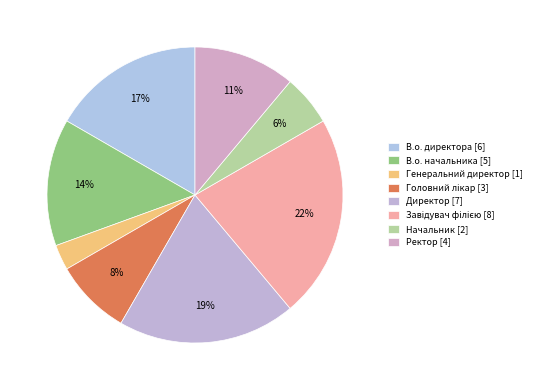

To the nearest percent, what percentage of the pie is Головний лікар?

8%